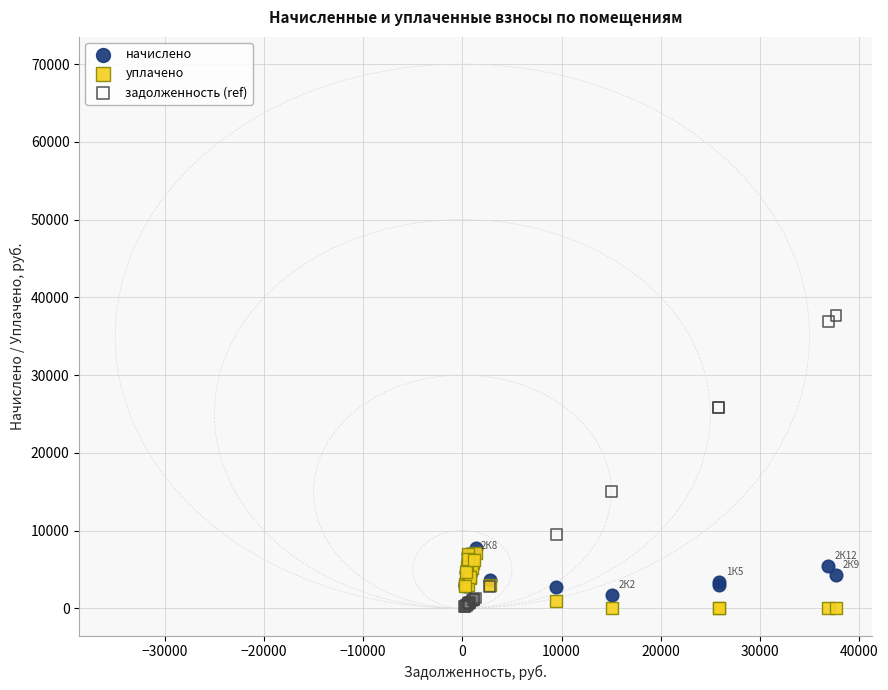

What are all the series names shown in the legend?

начислено, уплачено, задолженность (ref)